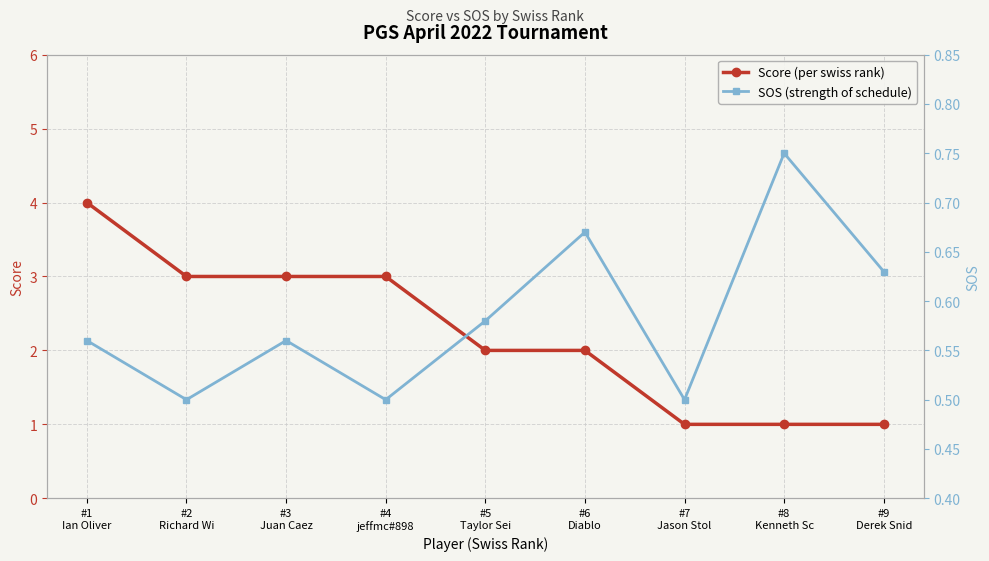

Reading left to right, extract all data points from this chart.

Score (per swiss rank): 4.0	3.0	3.0	3.0	2.0	2.0	1.0	1.0	1.0
SOS (strength of schedule): 0.6	0.5	0.6	0.5	0.6	0.7	0.5	0.8	0.6